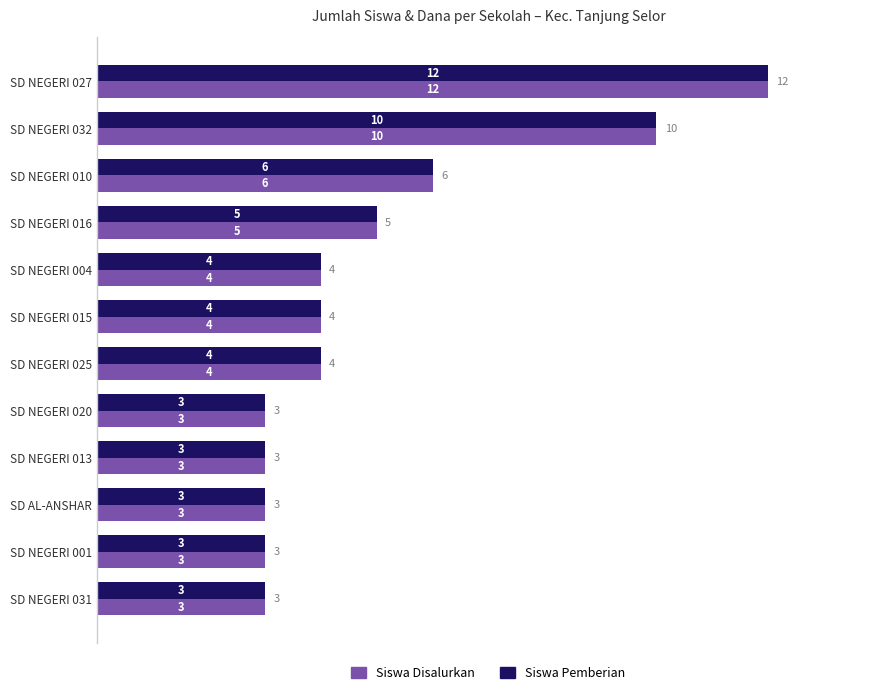

The value of Siswa Disalurkan at SD NEGERI 013 is 2. True or false?

False